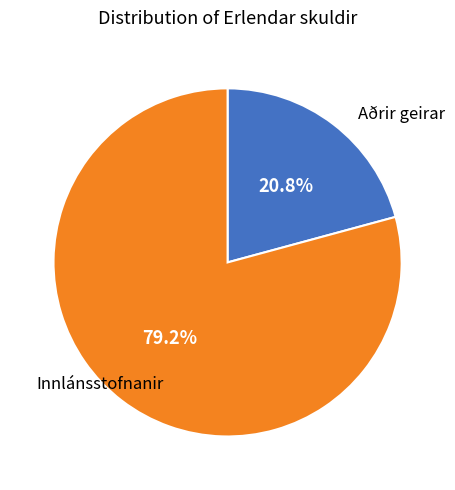

Is there any slice that represents more than half of the pie?

Yes